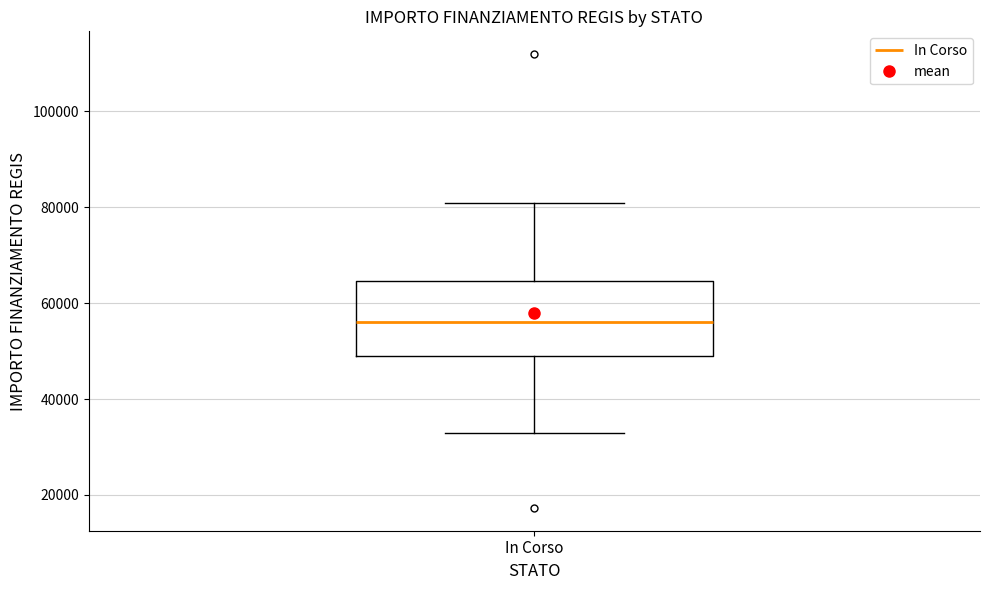

Transcribe this box plot: give where the median line is, the range the box spans, and where the two whiskers end, as read against the y-axis. The values are not printed on the chart, so give them approximately, as read against the axis.

median 56000, box 50000 to 64000, whiskers 32000 to 80000